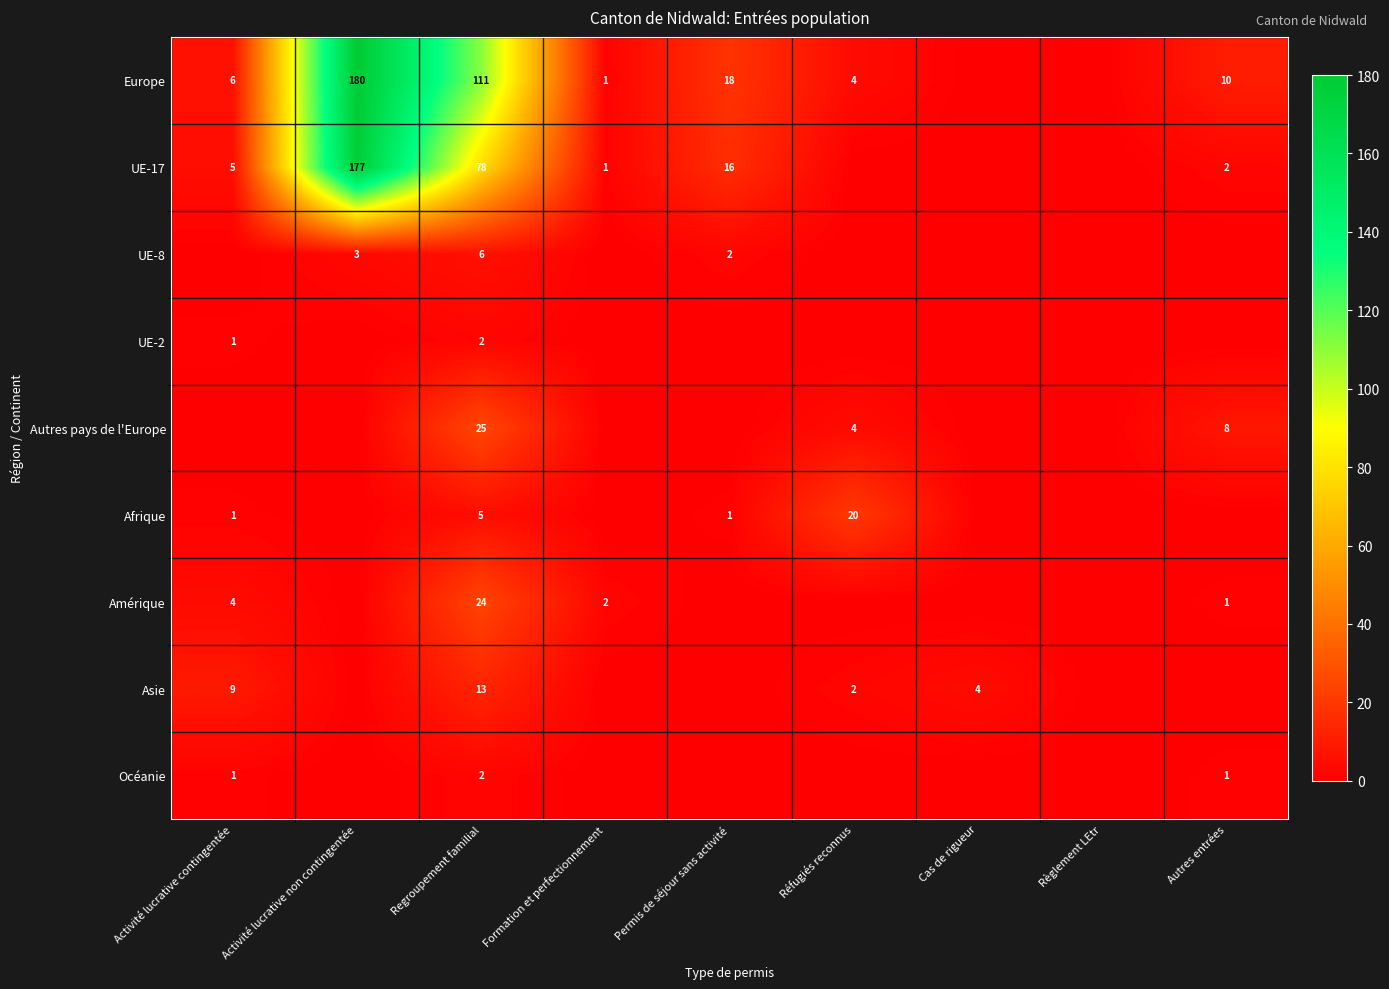

The value of Europe at Autres entrées is 10. True or false?

True